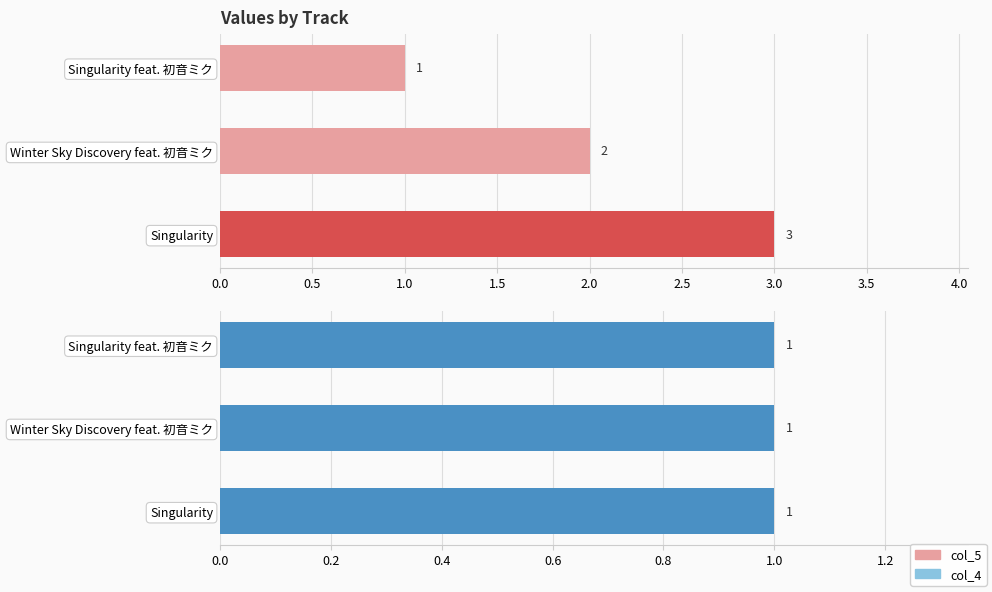

What is the maximum value for col_5?

3.0